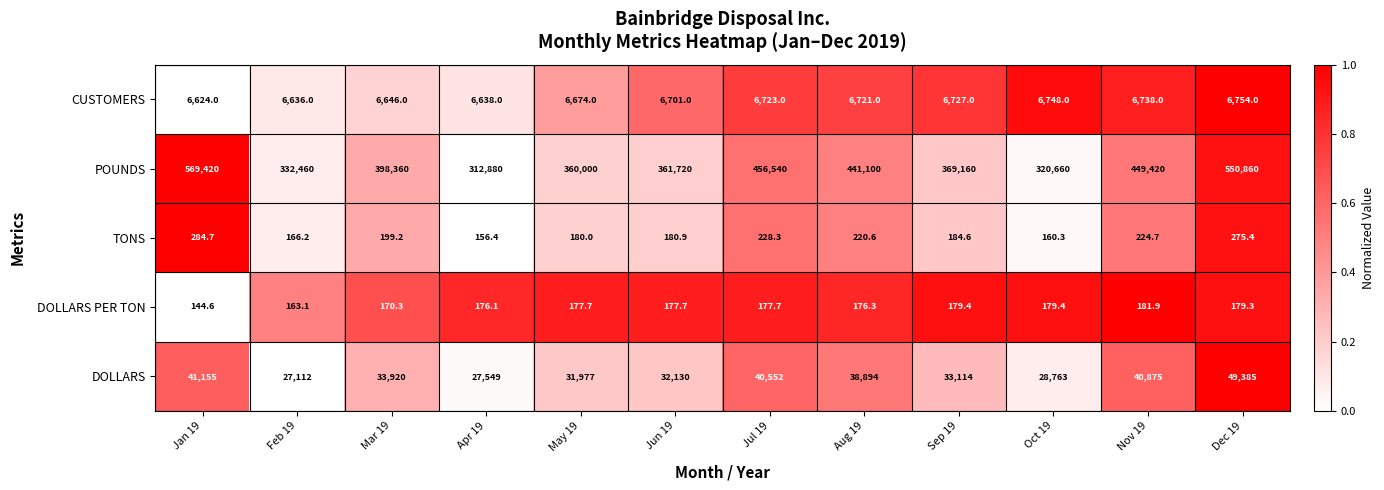

At Nov 19, list the series in order from largest to smallest.

POUNDS, DOLLARS, CUSTOMERS, TONS, DOLLARS PER TON